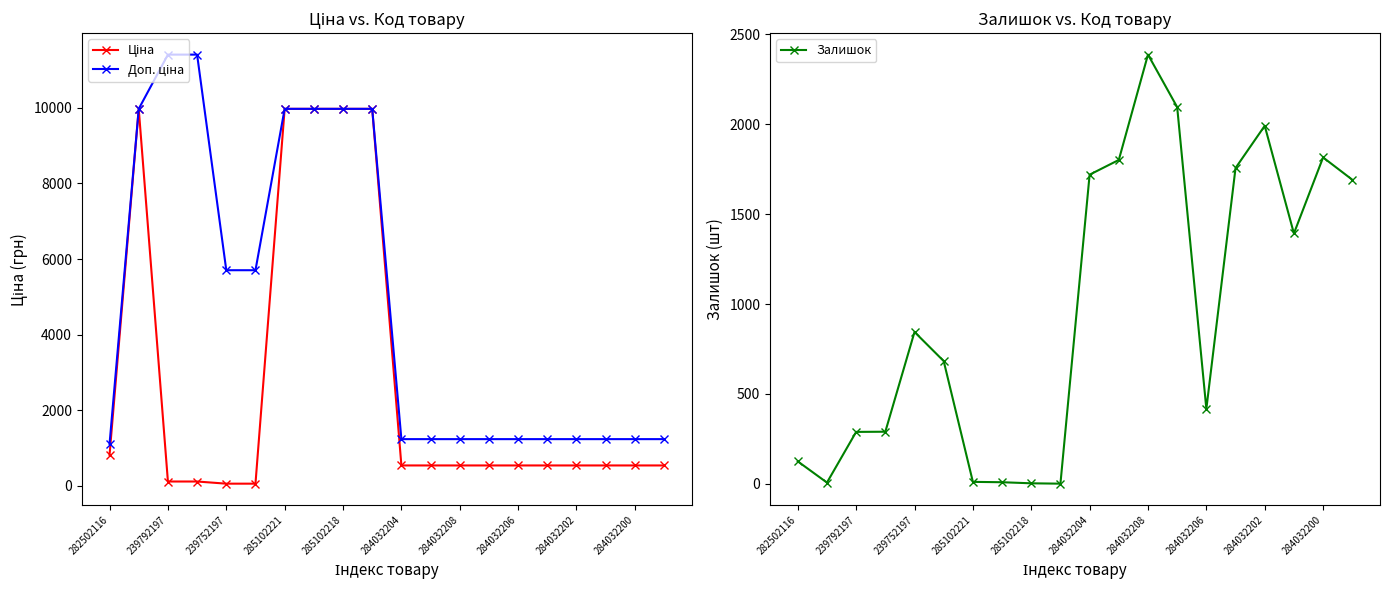

True or false: Залишок has more than 1 points higher than both neighbors.

True